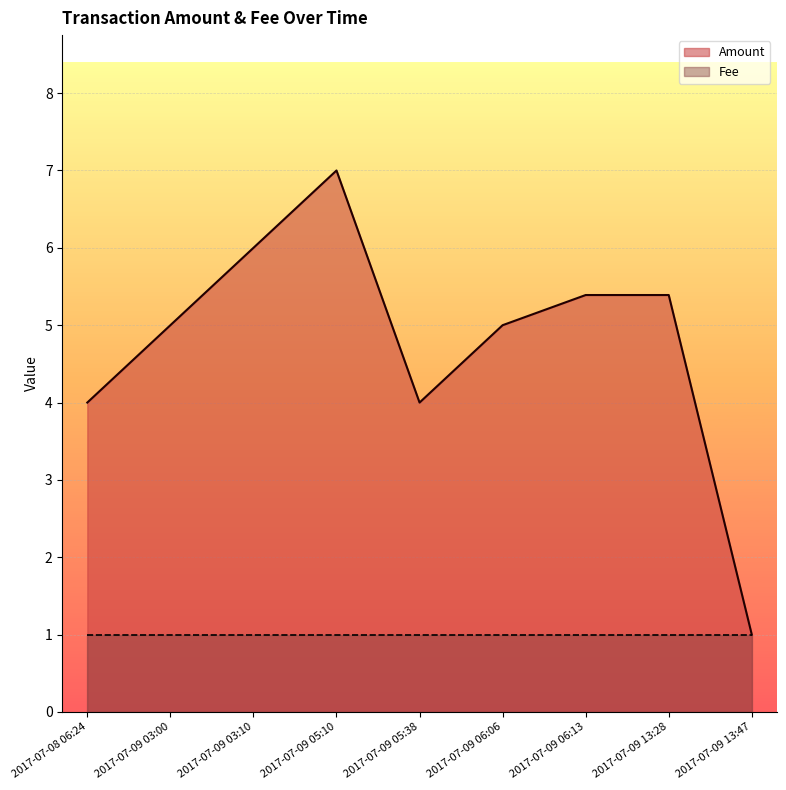

True or false: Fee and Amount cross at least once.

False